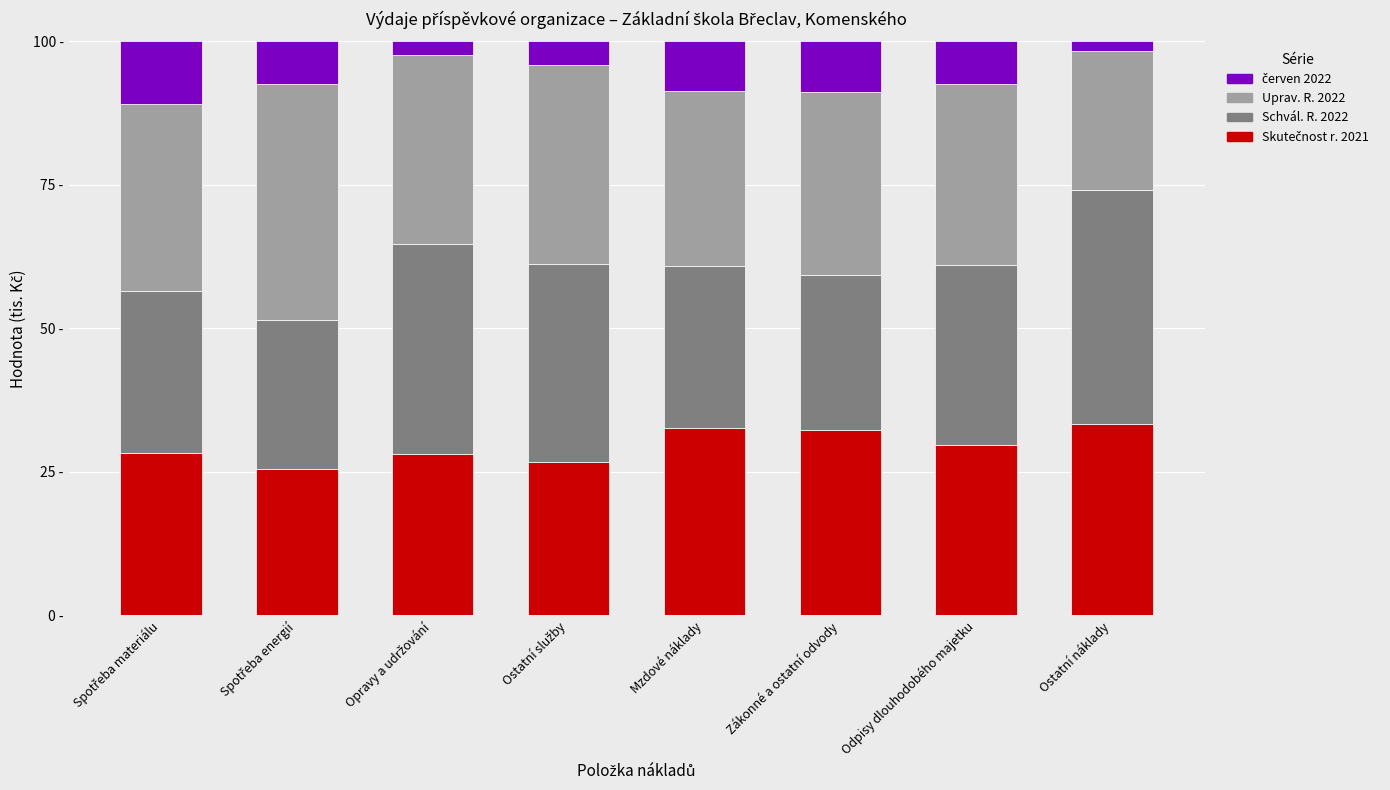

The value of Skutečnost r. 2021 at Mzdové náklady is 32.7. True or false?

True